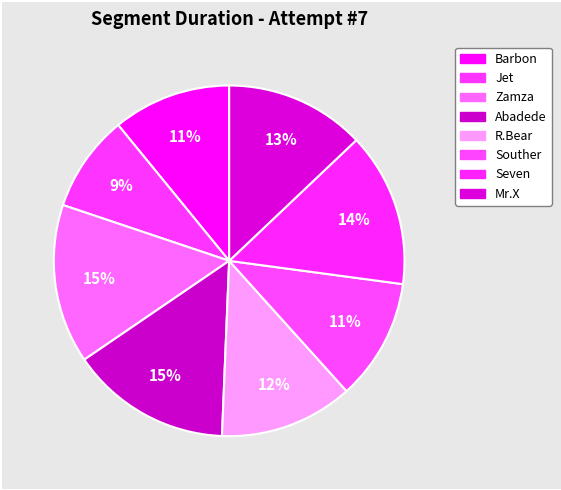

Count the number of slices in the pie.

8